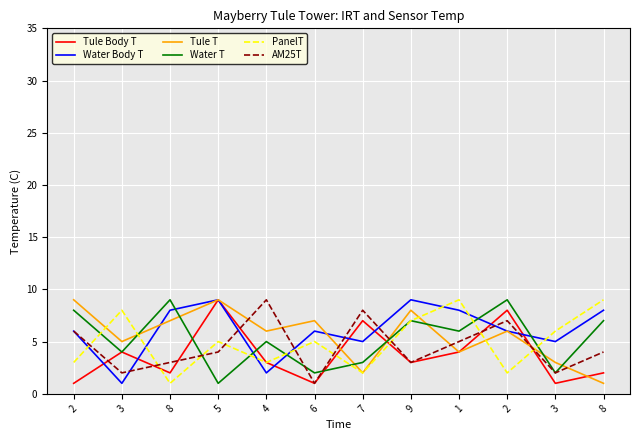

Does the chart display data point markers on the line(s)?

No